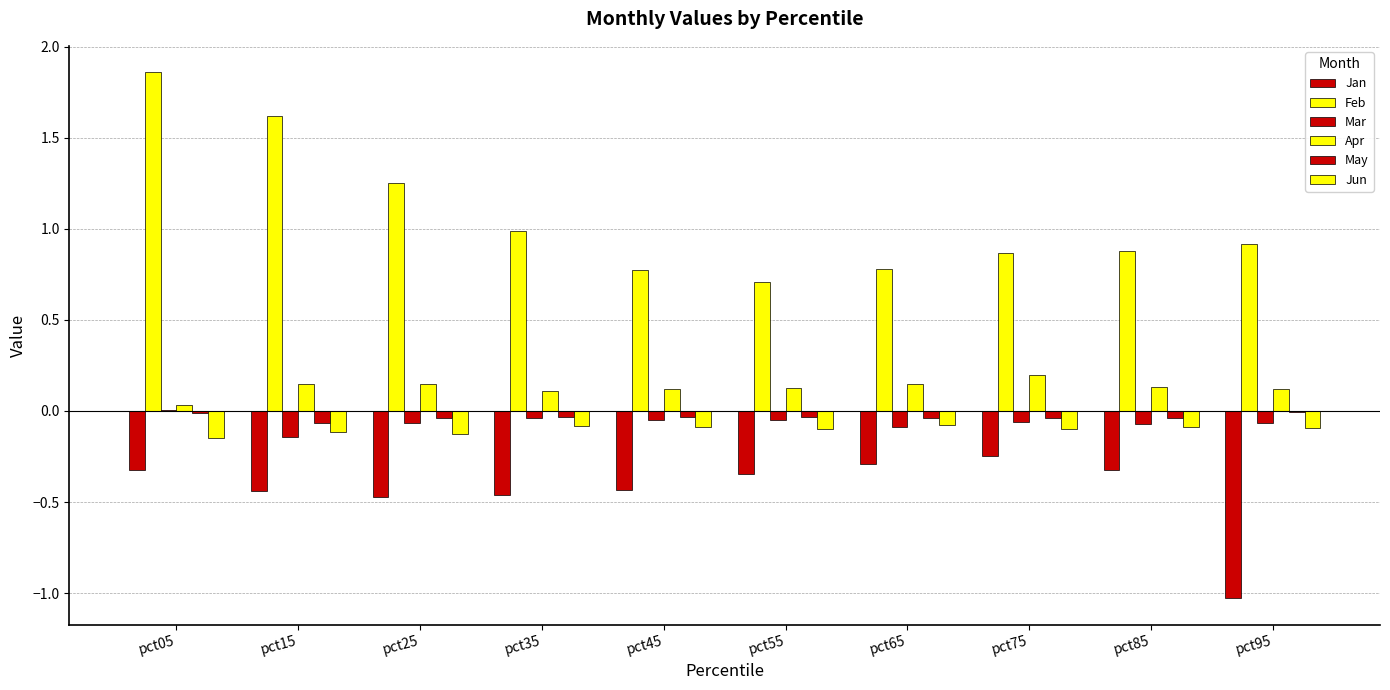

How many distinct data groups are displayed?

6